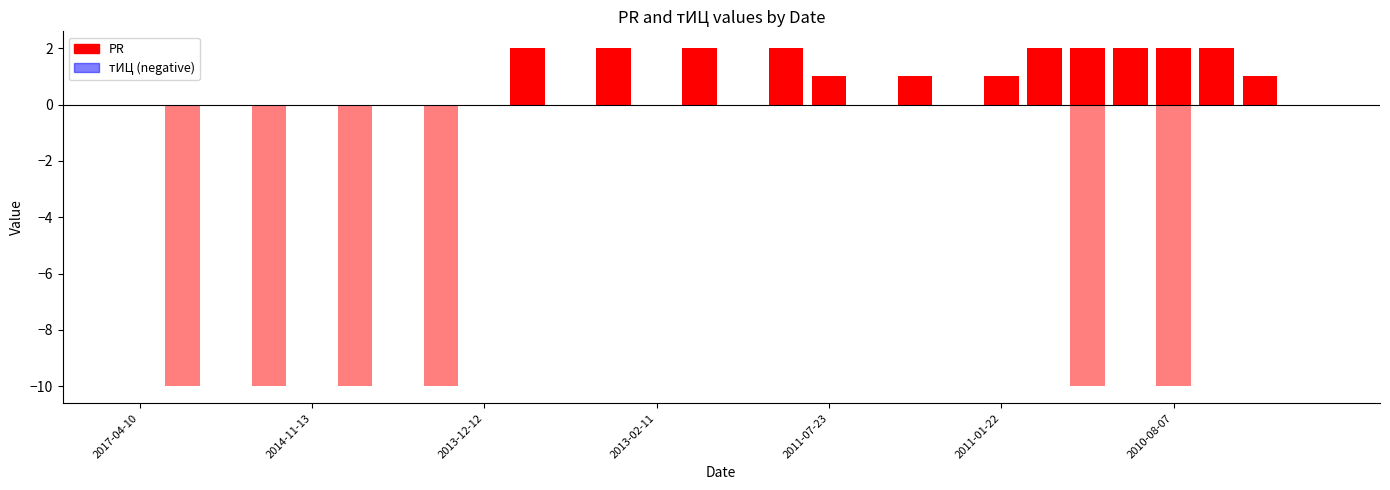

What is the total value across all series at 2010-09-25?

2